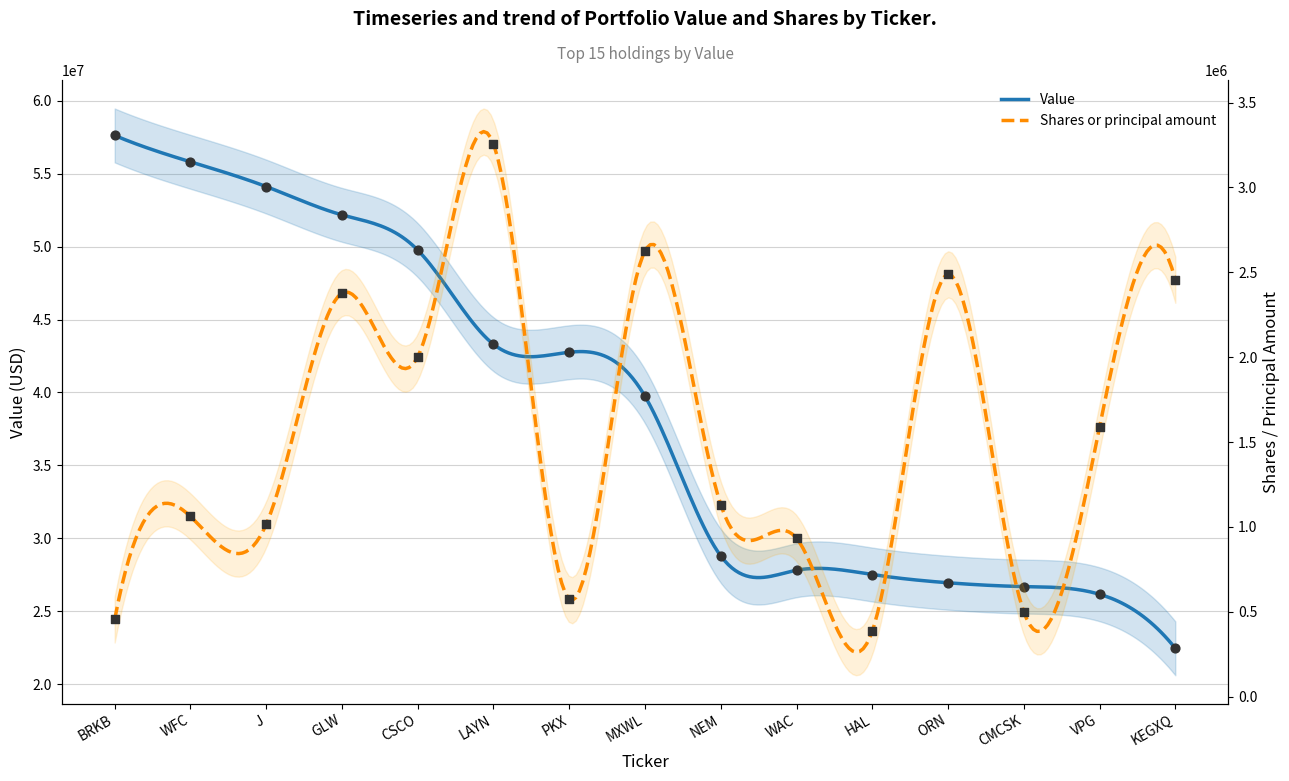

Which series reaches the maximum Y coordinate?

Value